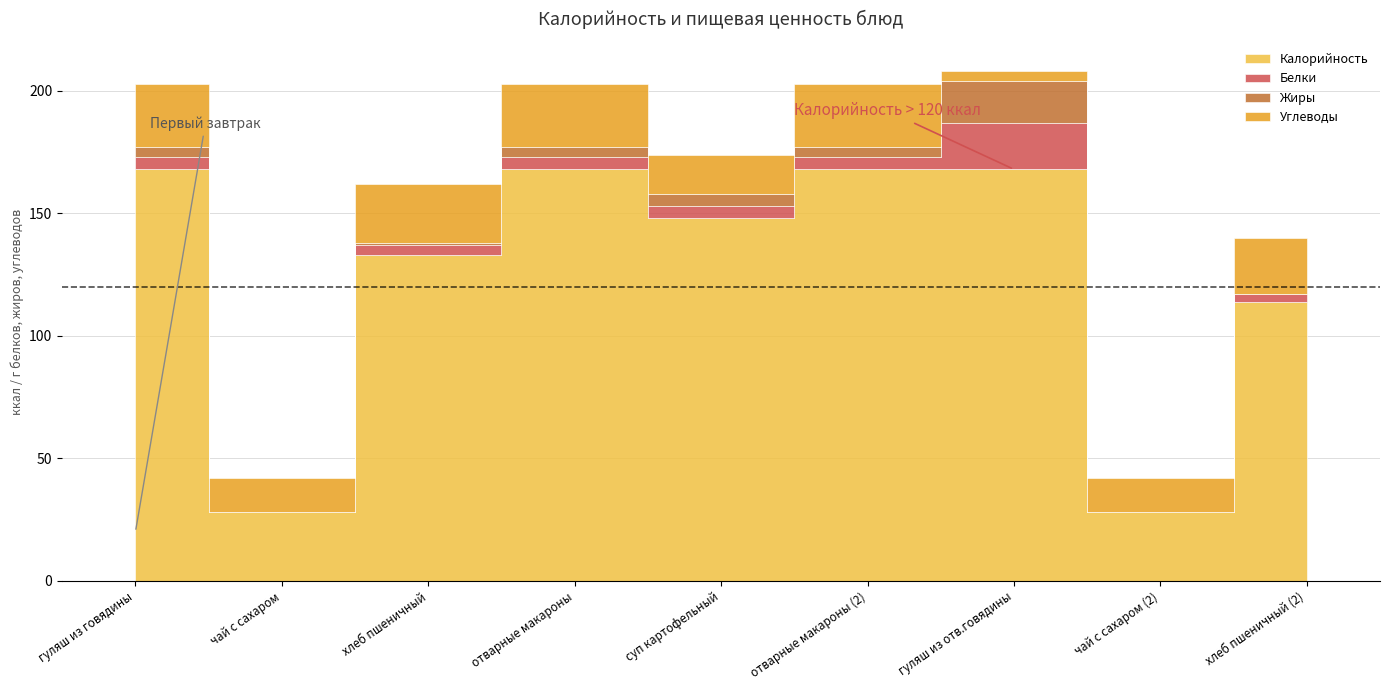

At which label is Углеводы closest to 15?

чай с сахаром